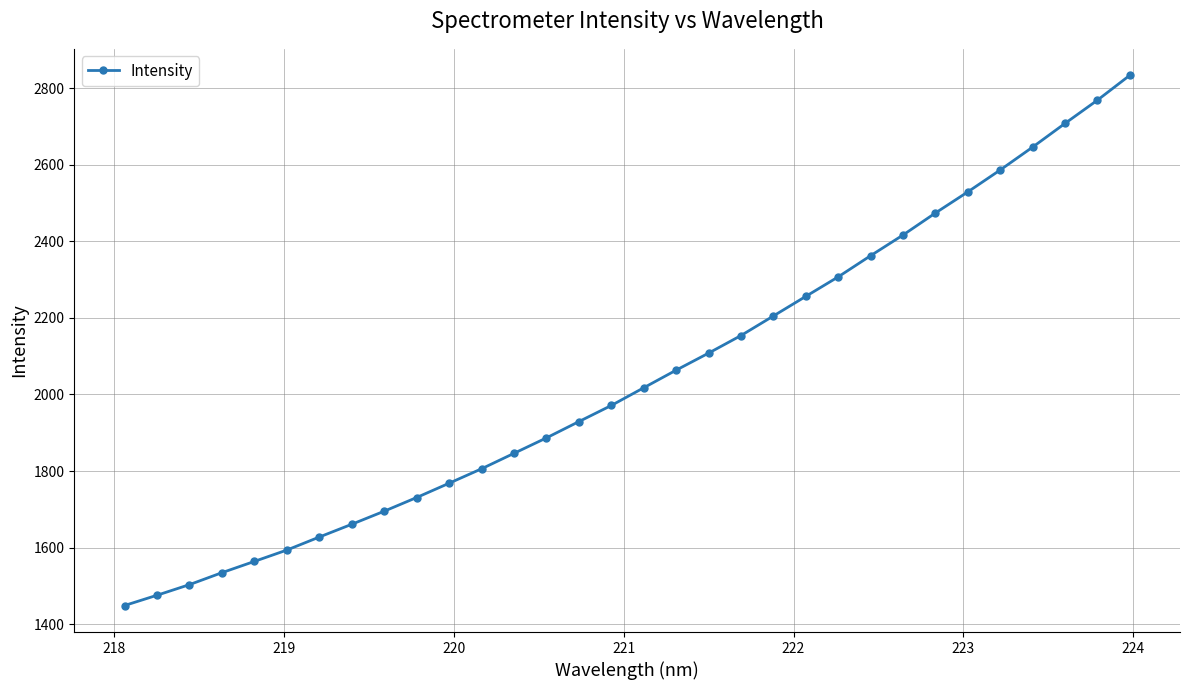

What is the difference between the second highest and second lowest values?

1293.0